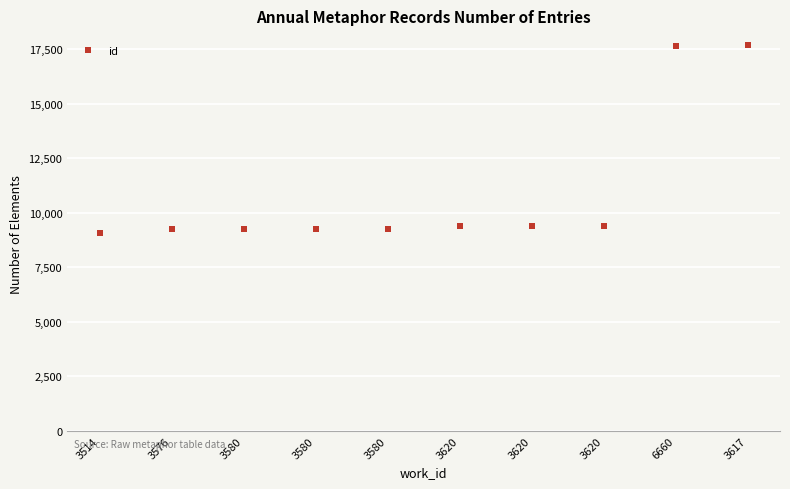

Is it true that the value at 3580 is 4651?

False